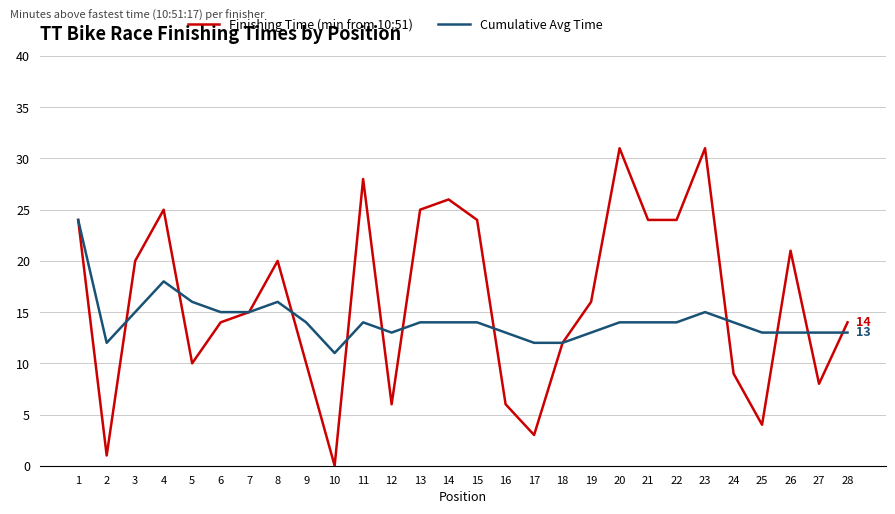

True or false: Cumulative Avg Time has a value of 22 at 22.

False